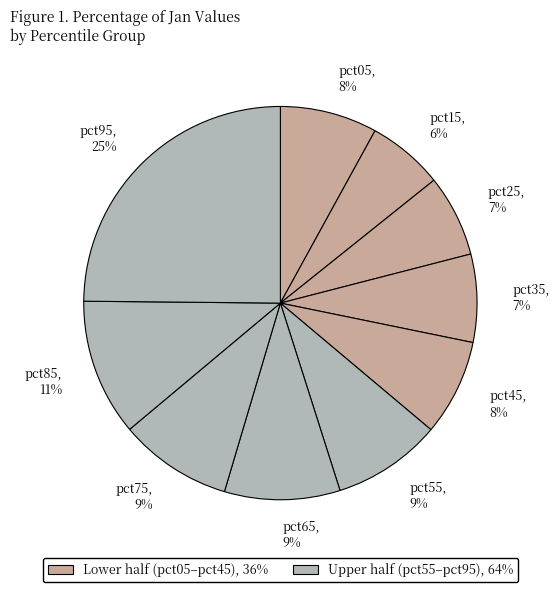

To the nearest percent, what is the combined percentage of pct95 and pct35?

32%